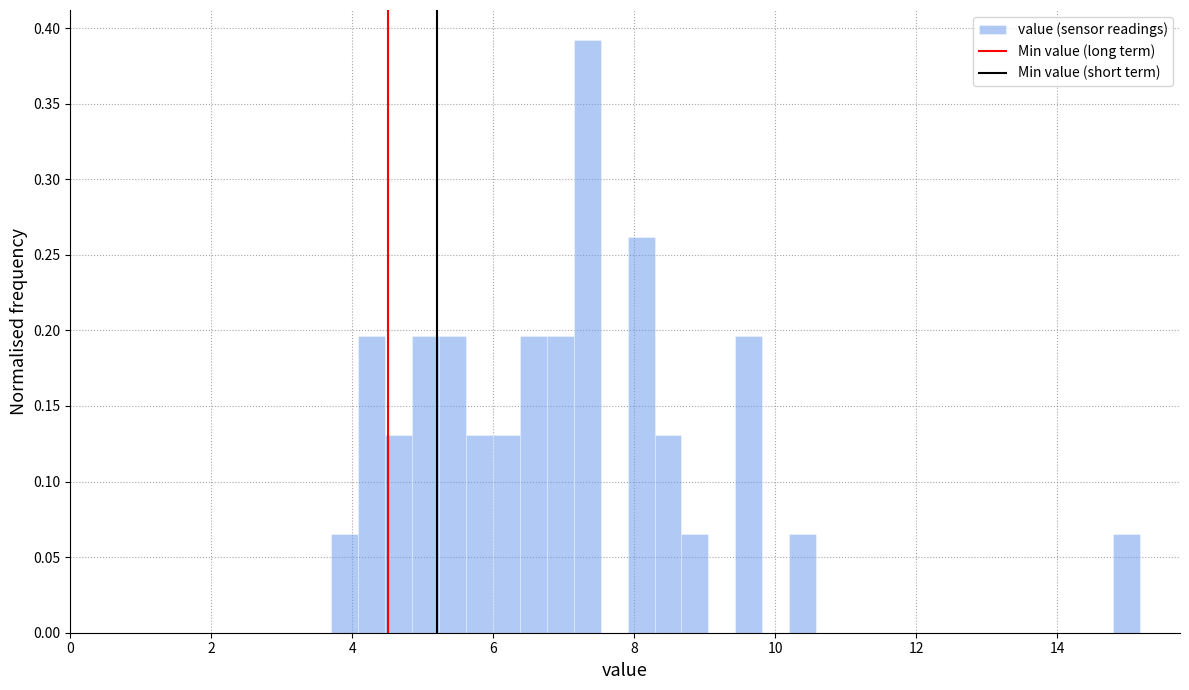

Around what value on the x-axis is the tallest bar? Give the approximate position of its centre, as read against the axis.

7.4